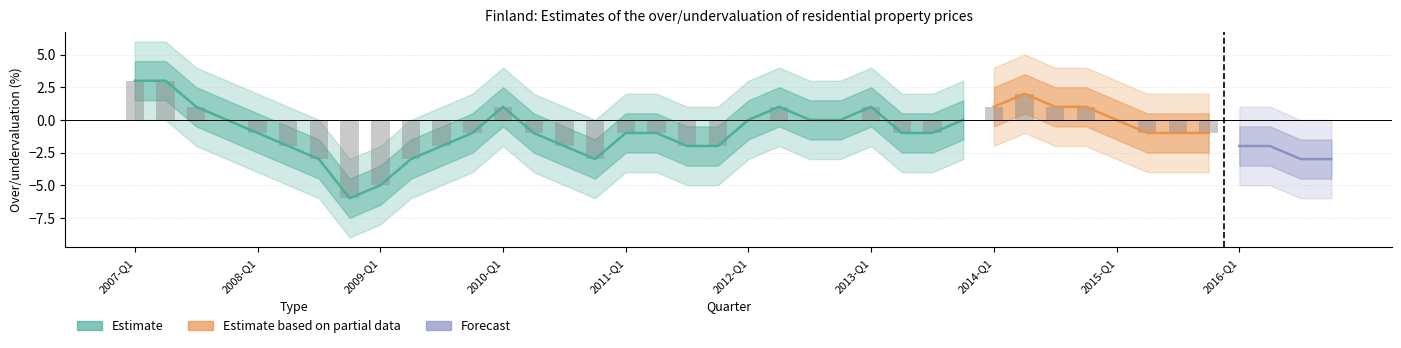

Which category has the lowest value across all series?

2008-Q4